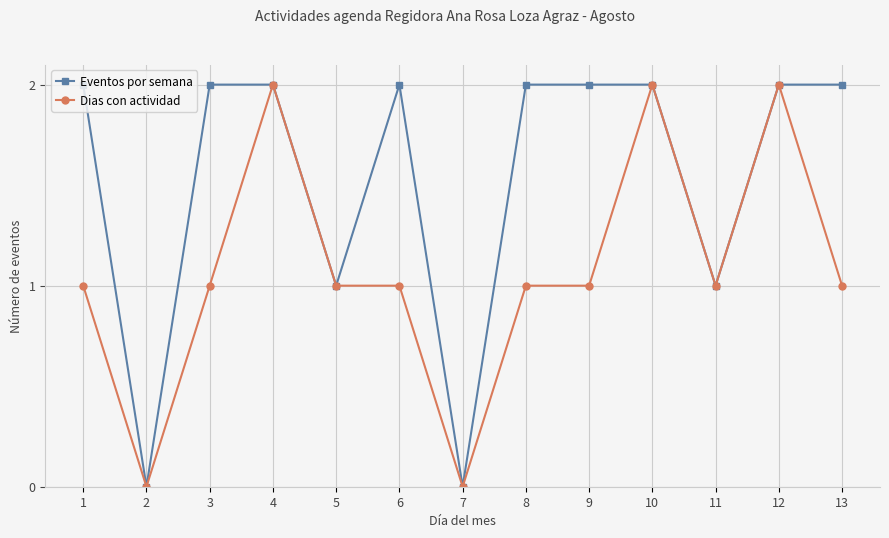

True or false: Eventos por semana has more than 0 interior local peaks.

True